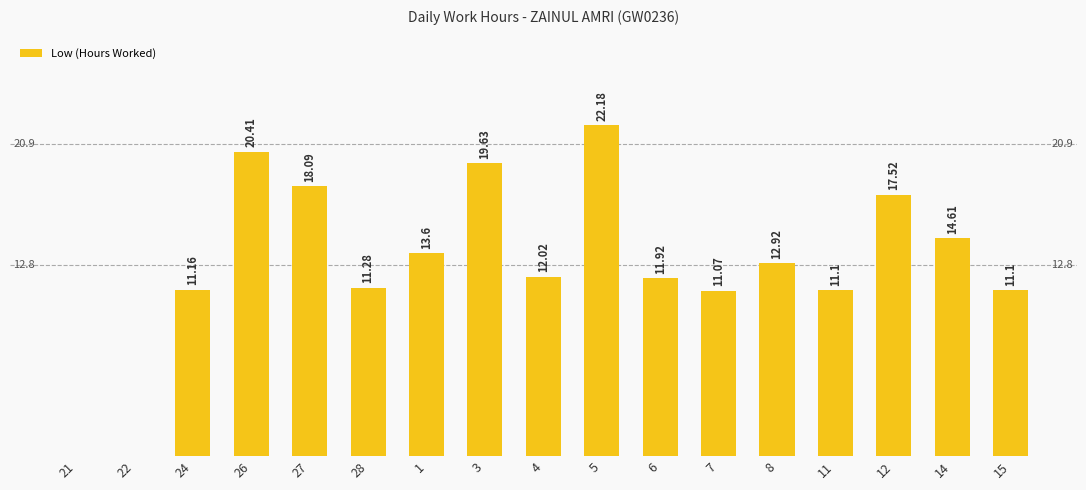

Read the value at 1.

13.6